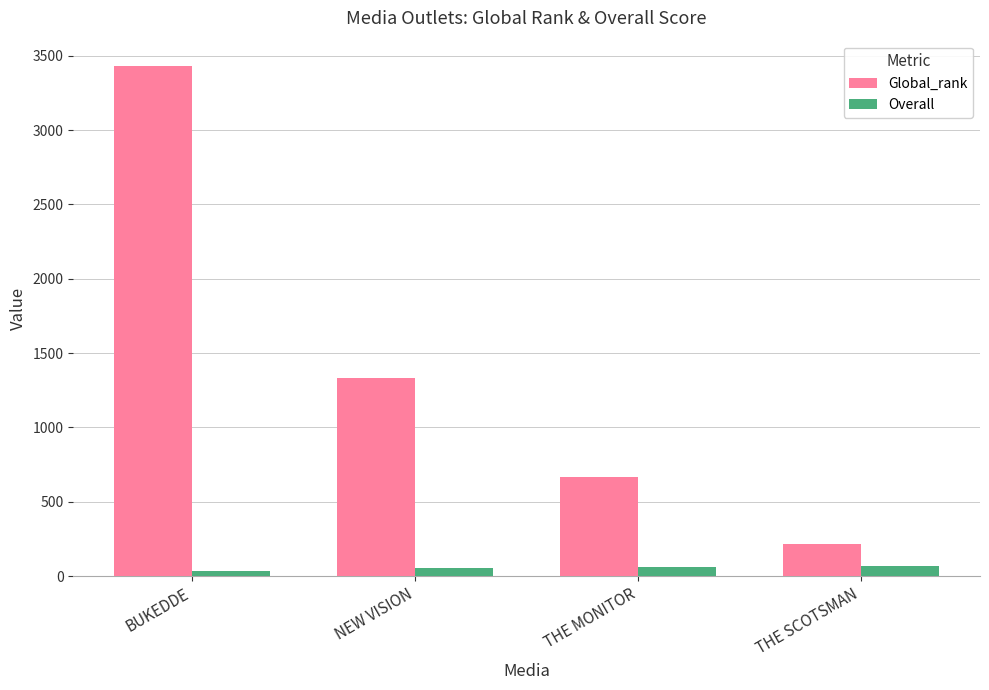

At BUKEDDE, list the series in order from smallest to largest.

Overall, Global_rank